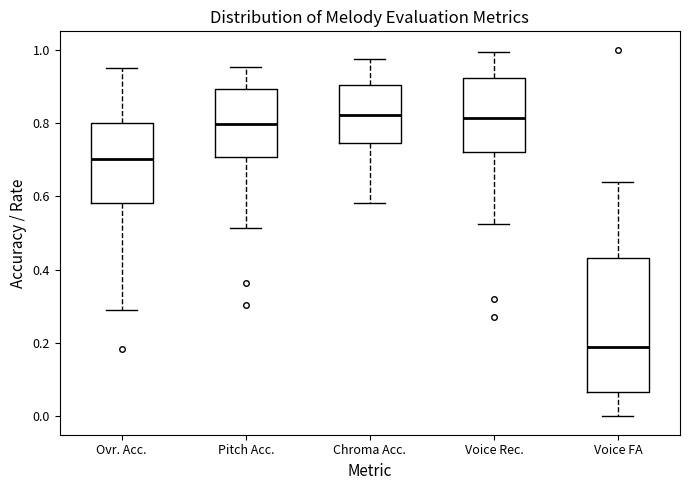

Reading left to right, read every box against the y-axis: the position of its median line, the range the box covers, and the ends of its whiskers. The values are not printed on the chart, so give them approximately, as read against the axis.

Ovr. Acc.: median 0.70, box 0.58 to 0.80, whiskers 0.28 to 0.96
Pitch Acc.: median 0.80, box 0.70 to 0.90, whiskers 0.52 to 0.96
Chroma Acc.: median 0.82, box 0.74 to 0.90, whiskers 0.58 to 0.98
Voice Rec.: median 0.82, box 0.72 to 0.92, whiskers 0.52 to 1.00
Voice FA: median 0.18, box 0.06 to 0.44, whiskers 0.00 to 0.64